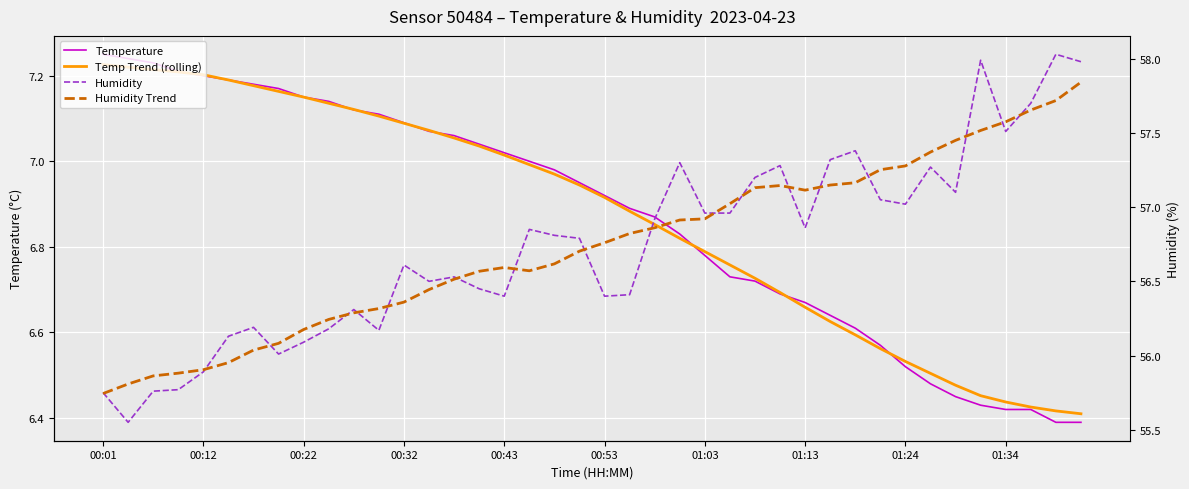

At which category does the chart reach its minimum across all series?

38